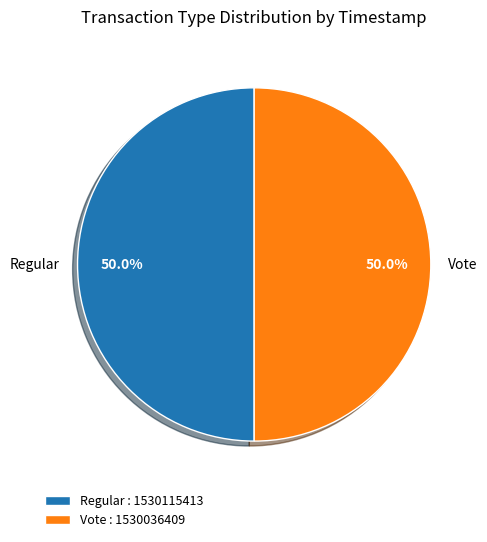

Approximately how many times larger is the value at Regular compared to Vote?

1.0